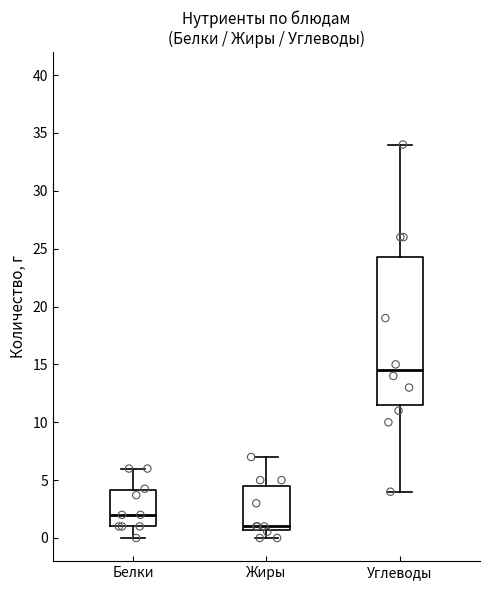

Where does the upper whisker of the box for Жиры end on the y-axis? The values are not printed on the chart, so give them approximately, as read against the axis.

7.0